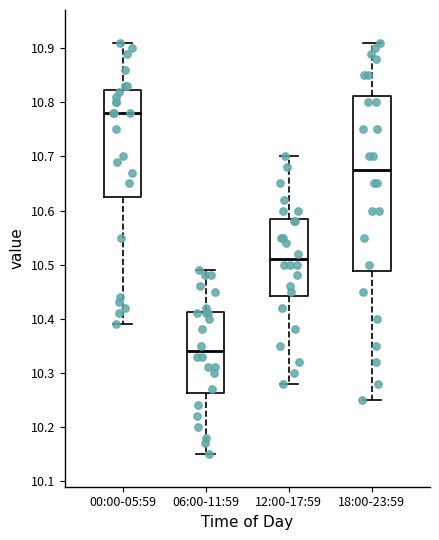

Reading left to right, read every box against the y-axis: the position of its median line, the range the box covers, and the ends of its whiskers. The values are not printed on the chart, so give them approximately, as read against the axis.

00:00-05:59: median 10.78, box 10.63 to 10.82, whiskers 10.39 to 10.91
06:00-11:59: median 10.34, box 10.26 to 10.41, whiskers 10.15 to 10.49
12:00-17:59: median 10.51, box 10.44 to 10.59, whiskers 10.28 to 10.70
18:00-23:59: median 10.68, box 10.49 to 10.81, whiskers 10.25 to 10.91